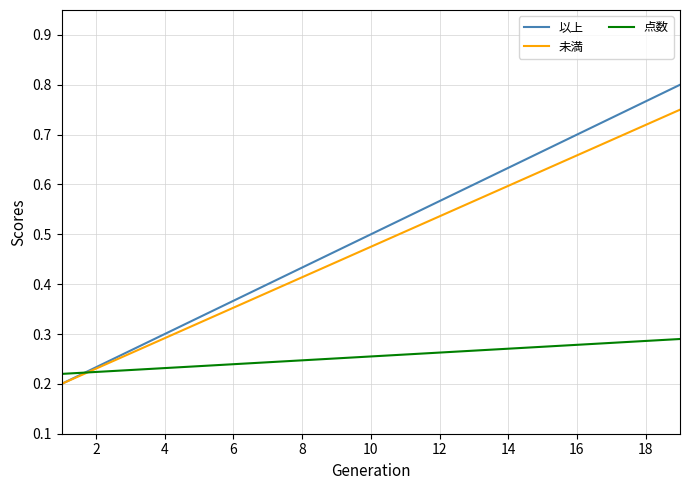

Which series has the largest total across all categories?

以上